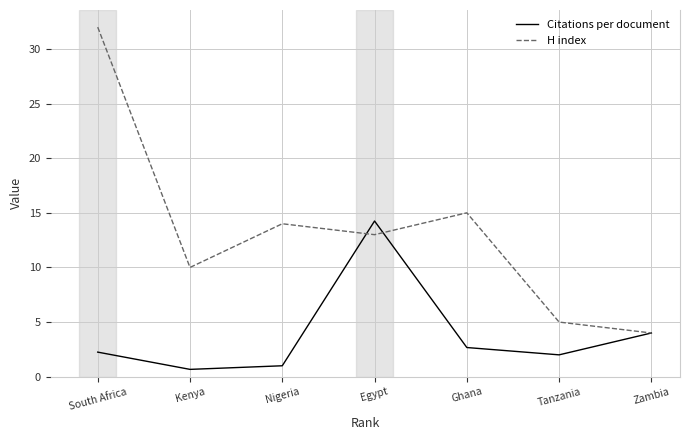

Does the chart have visible grid lines?

Yes